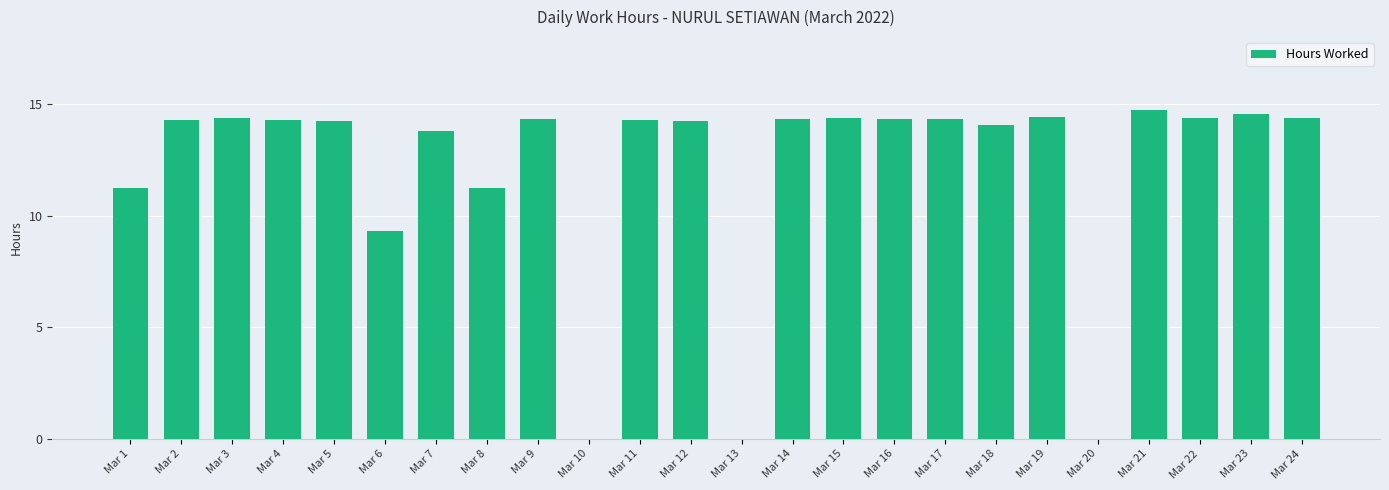

What is the ratio of the value at Mar 16 to the value at Mar 15?

1.0